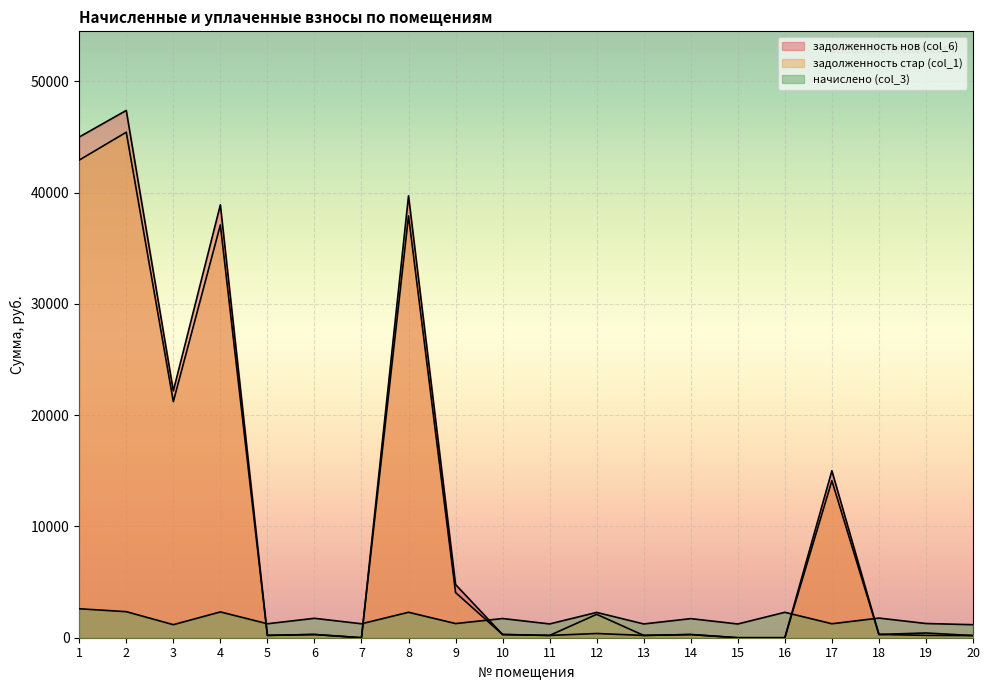

Does the chart display data point markers on the line(s)?

No